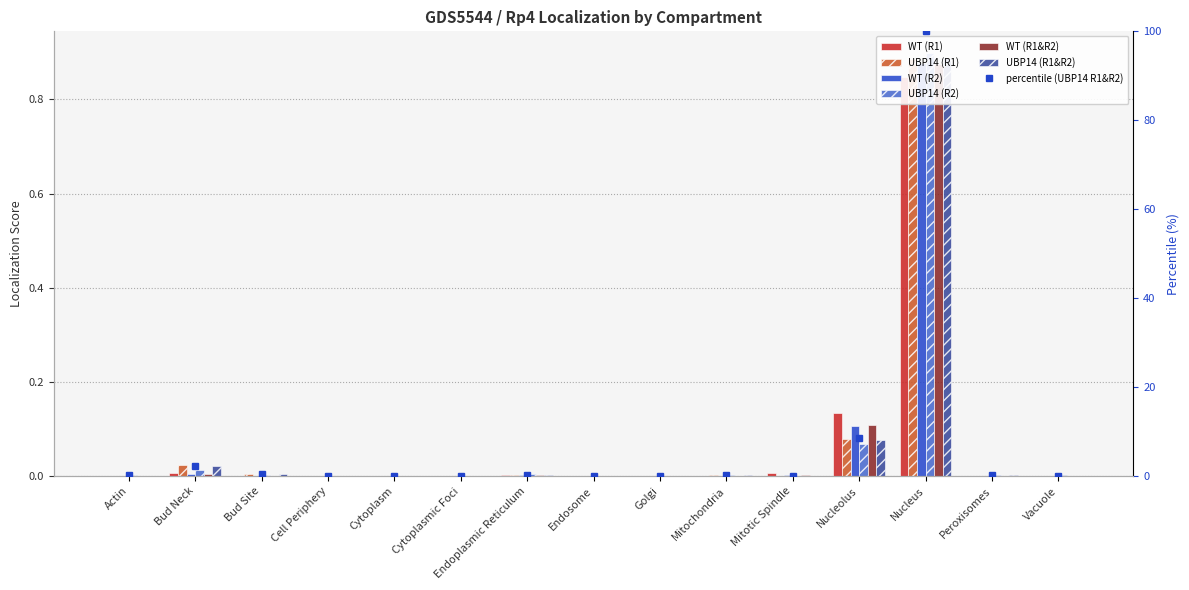

How many distinct data groups are displayed?

6